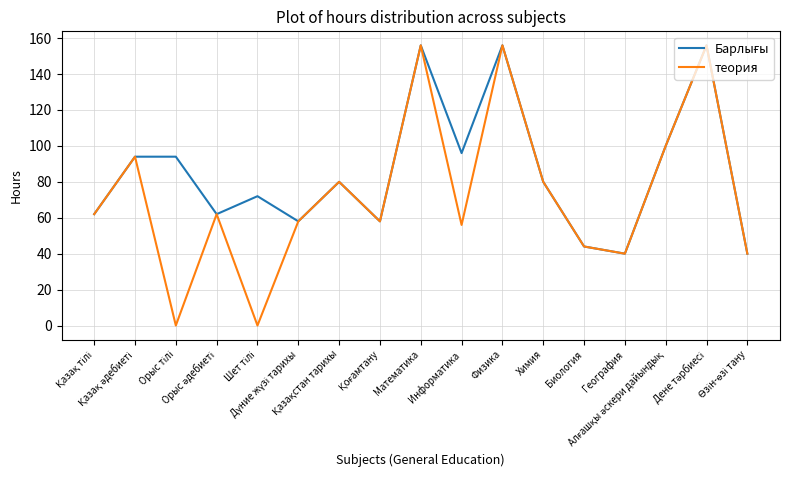

At how many categories does at least one series exceed 91?

7